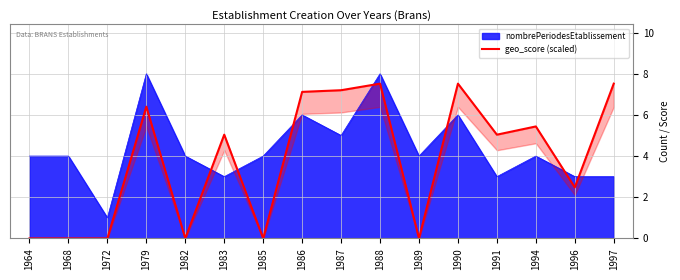

Where is the first local maximum?

1979